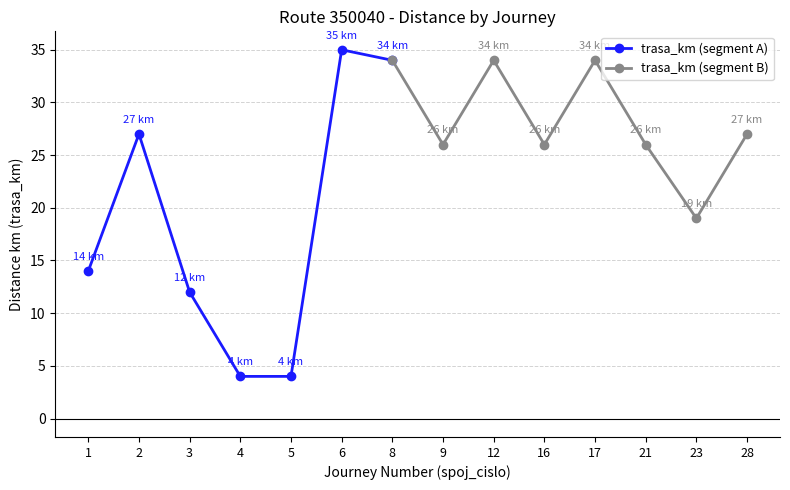

Does the chart have visible grid lines?

Yes